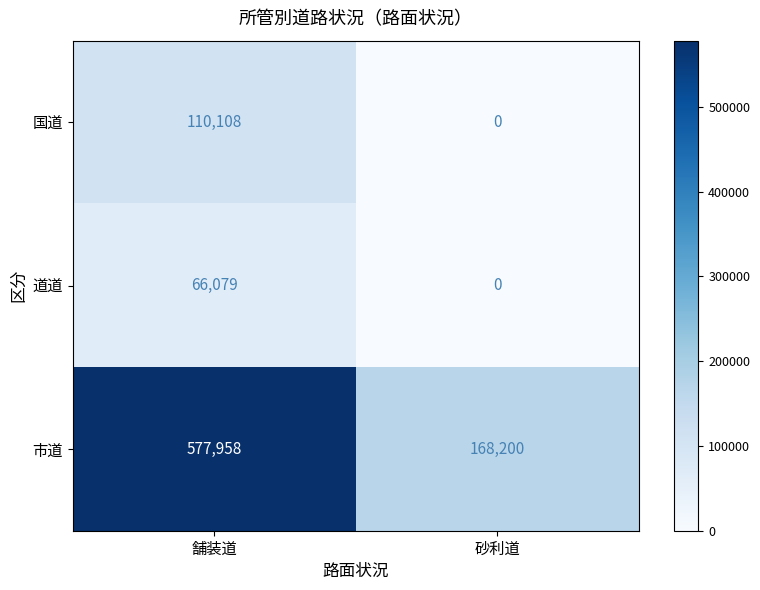

Which series changed the most between 舗装道 and 砂利道?

市道